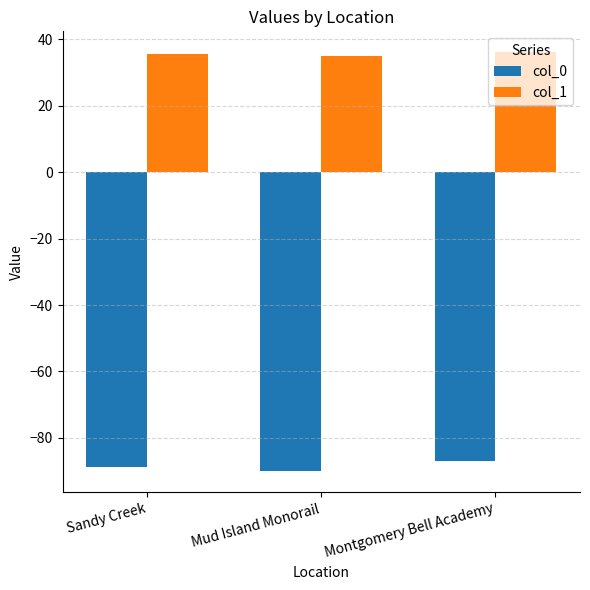

How many groups of bars are there?

3